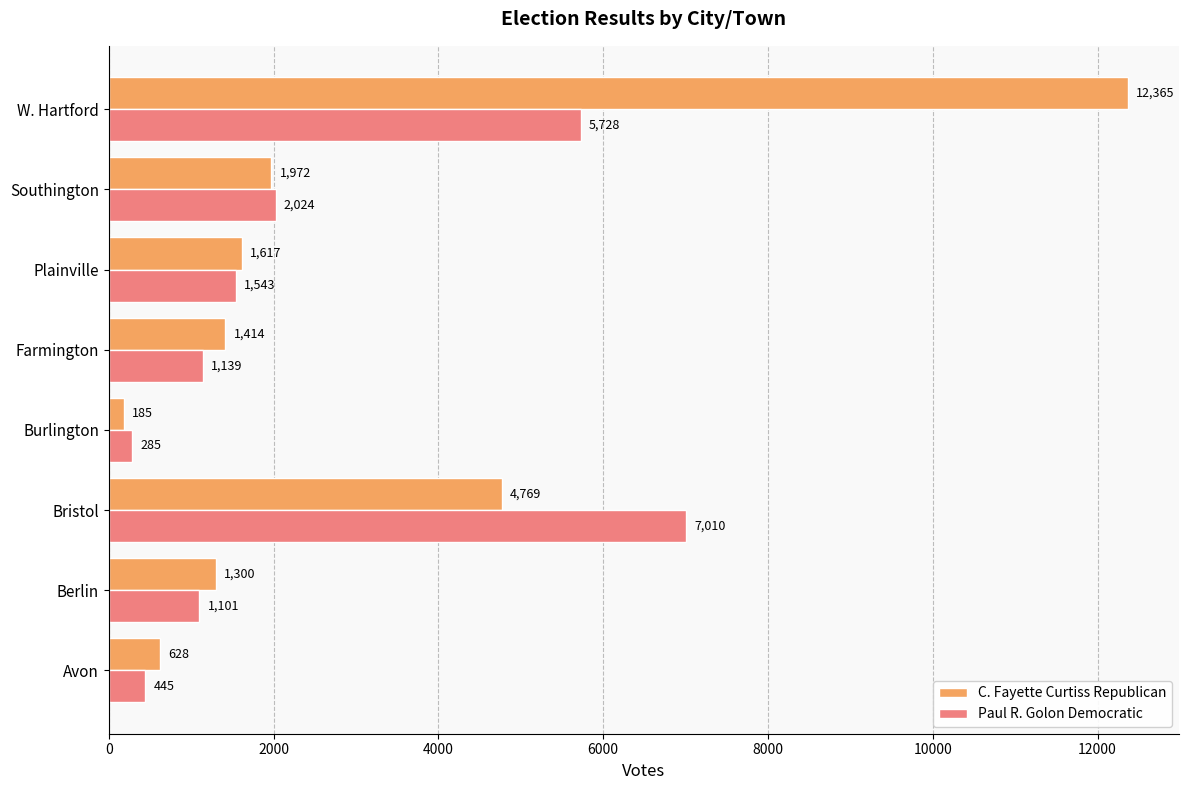

Rank the series by their average value, from highest to lowest.

C. Fayette Curtiss Republican, Paul R. Golon Democratic